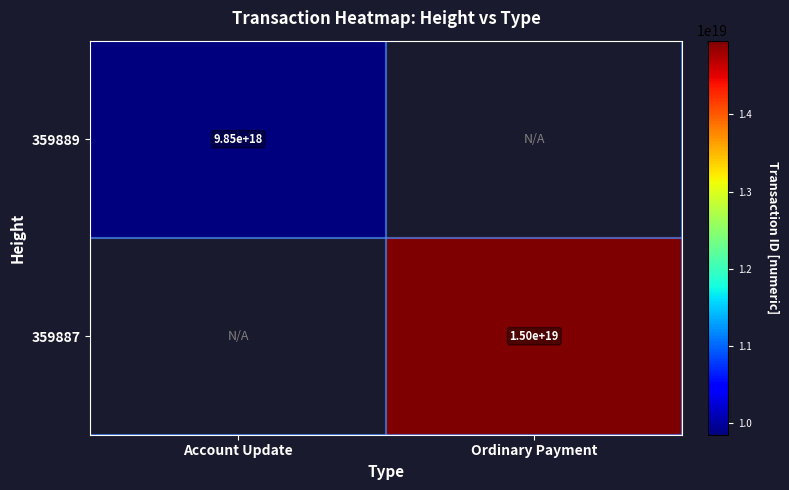

The value of 359889 at Account Update is 2115562166609284096.0. True or false?

False